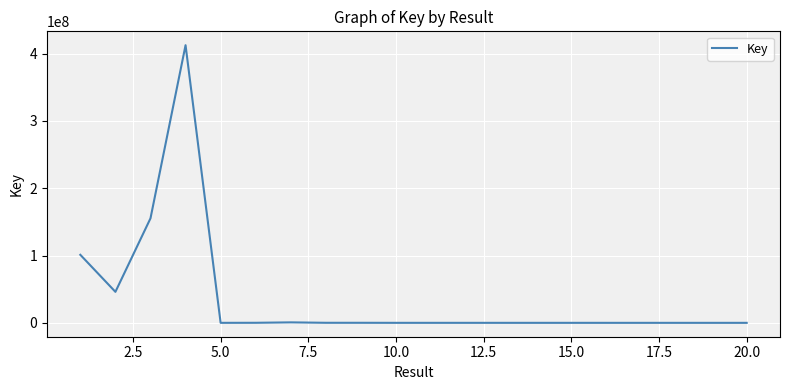

What is the difference between the maximum and minimum values?

412320725